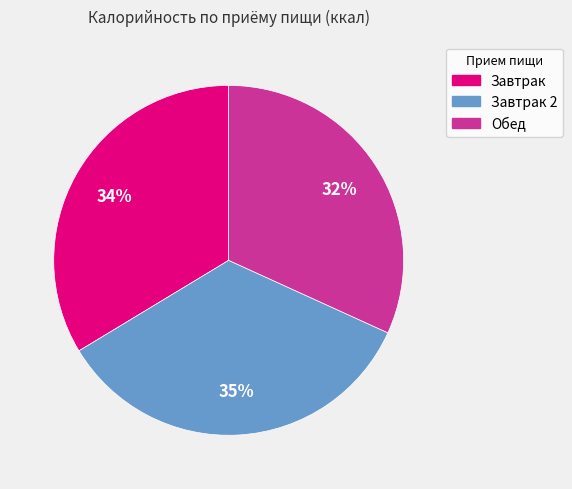

Is the sum of Завтрак 2 and Завтрак greater than half?

Yes